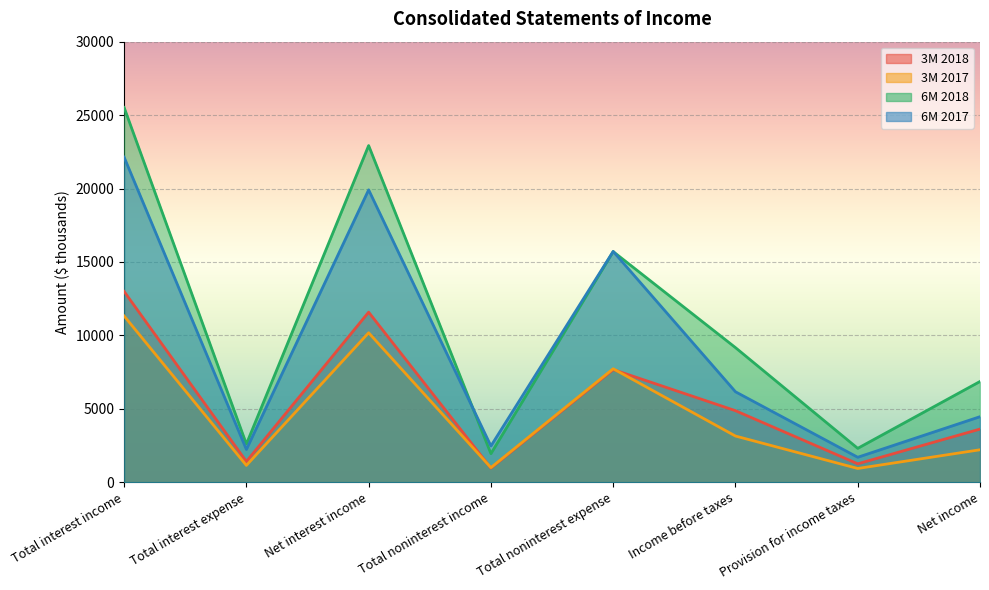

What is the minimum value for 3M 2018?

962